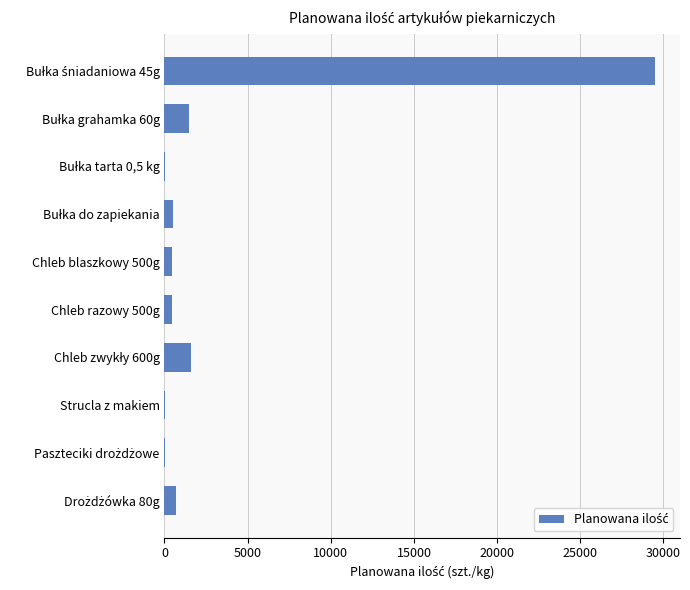

What is the maximum value shown in the chart?

29500